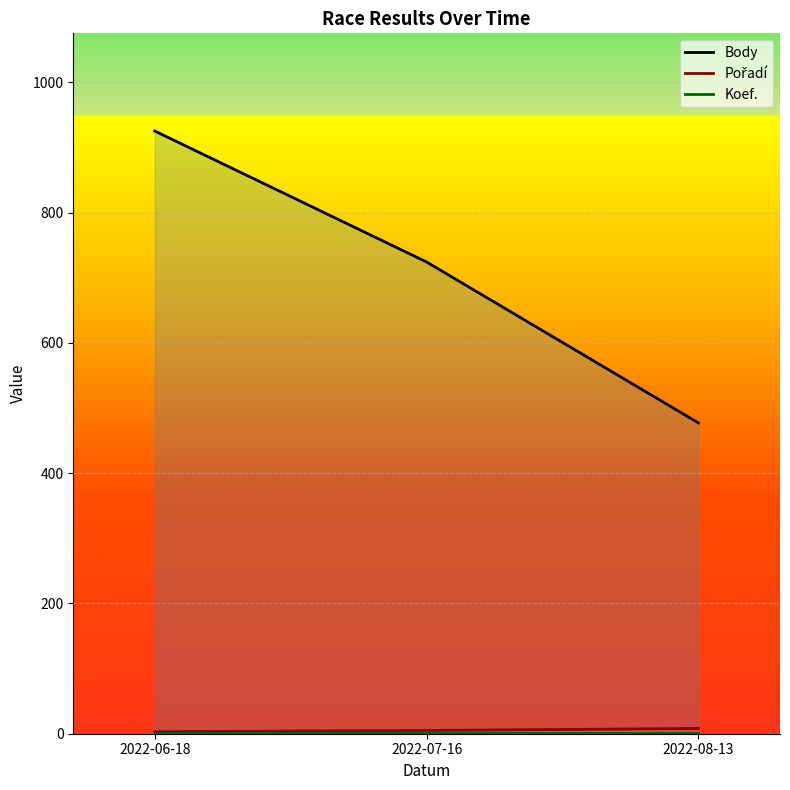

How many lines are shown in the chart?

3